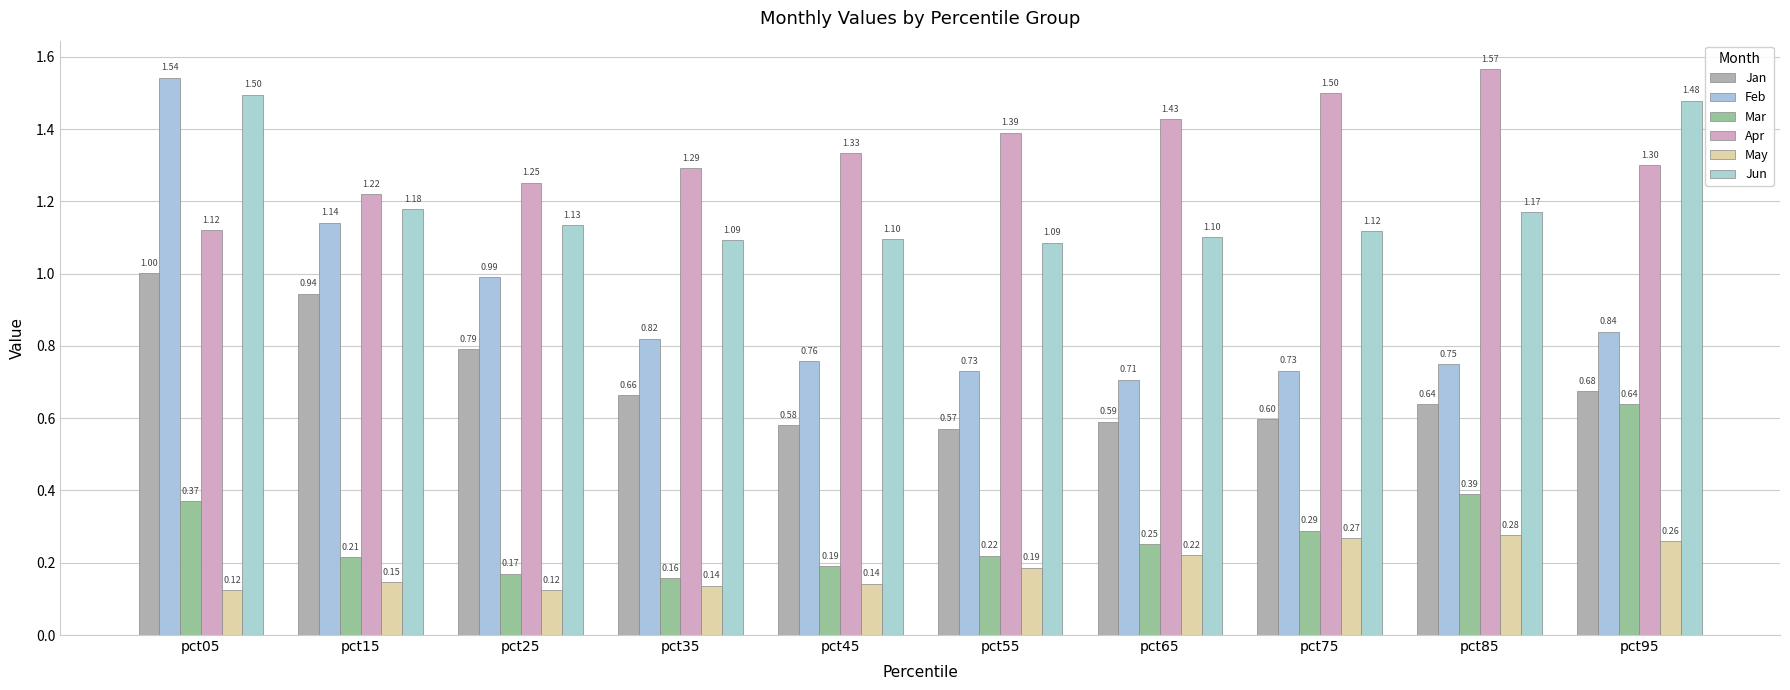

At how many categories does at least one series exceed 1?

10